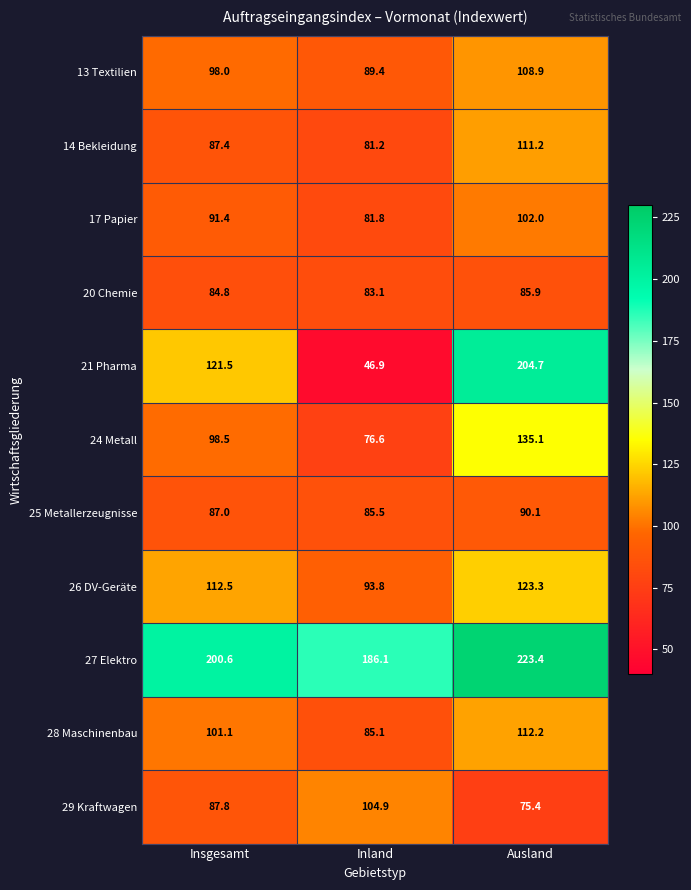

Rank the series by their maximum value, from lowest to highest.

20 Chemie, 25 Metallerzeugnisse, 17 Papier, 29 Kraftwagen, 13 Textilien, 14 Bekleidung, 28 Maschinenbau, 26 DV-Geräte, 24 Metall, 21 Pharma, 27 Elektro